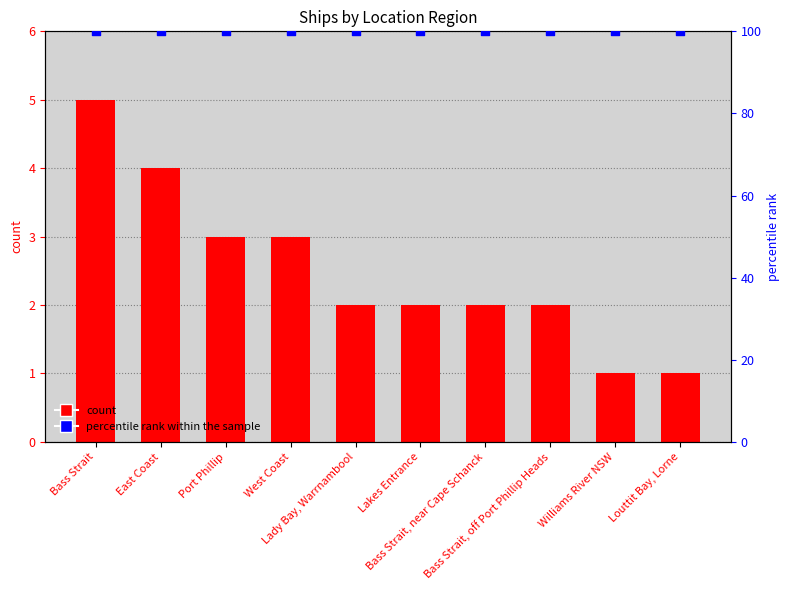

Which series reaches the minimum Y coordinate?

count